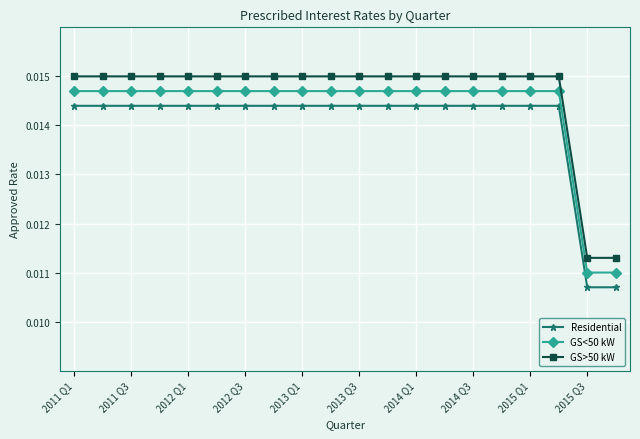

Which series has the largest total across all categories?

GS>50 kW